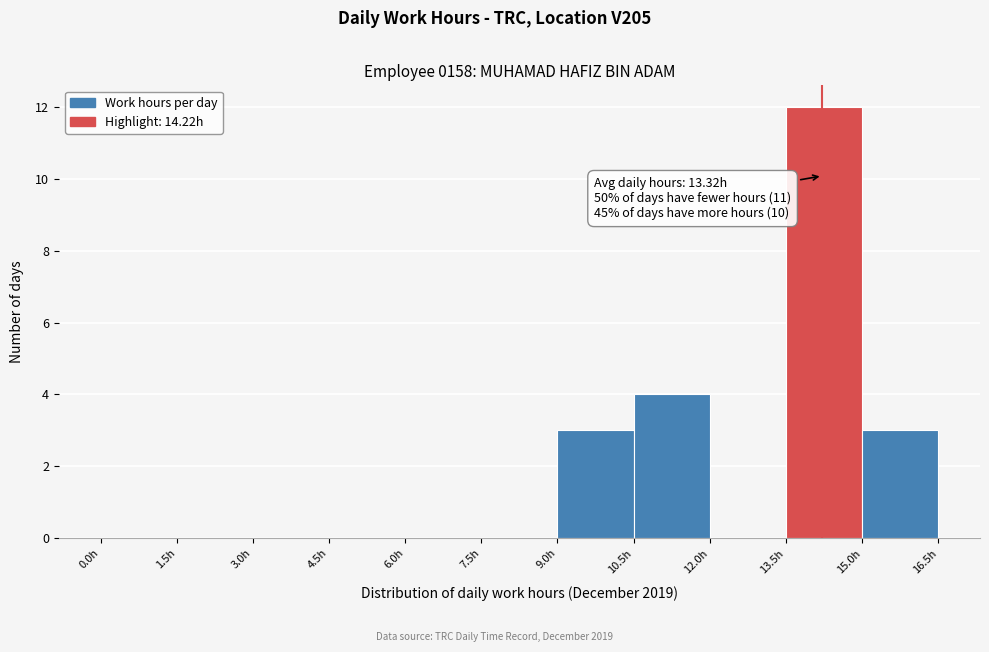

Which range on the x-axis has the tallest bar?

13.5 to 15.0